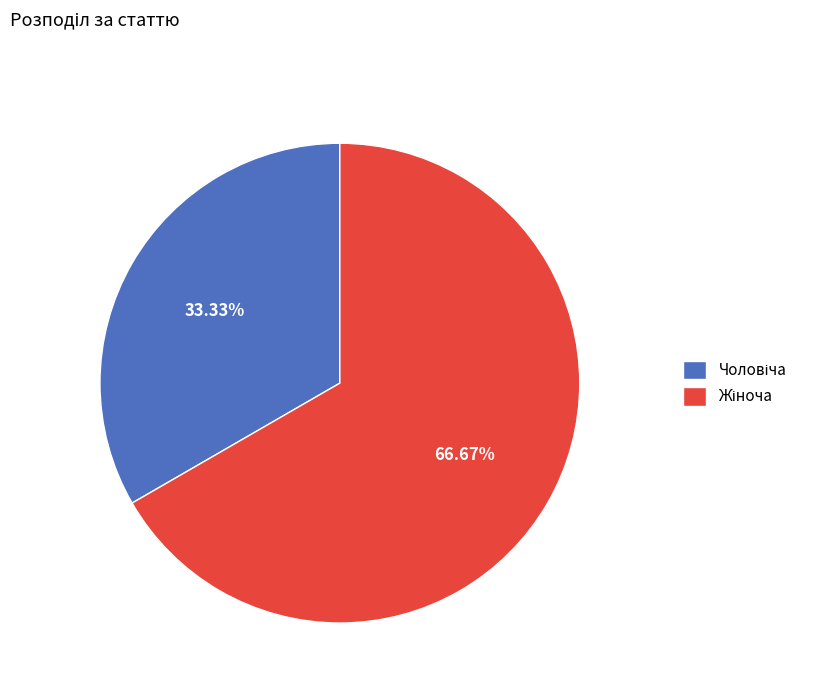

Is there a majority slice in this chart?

Yes